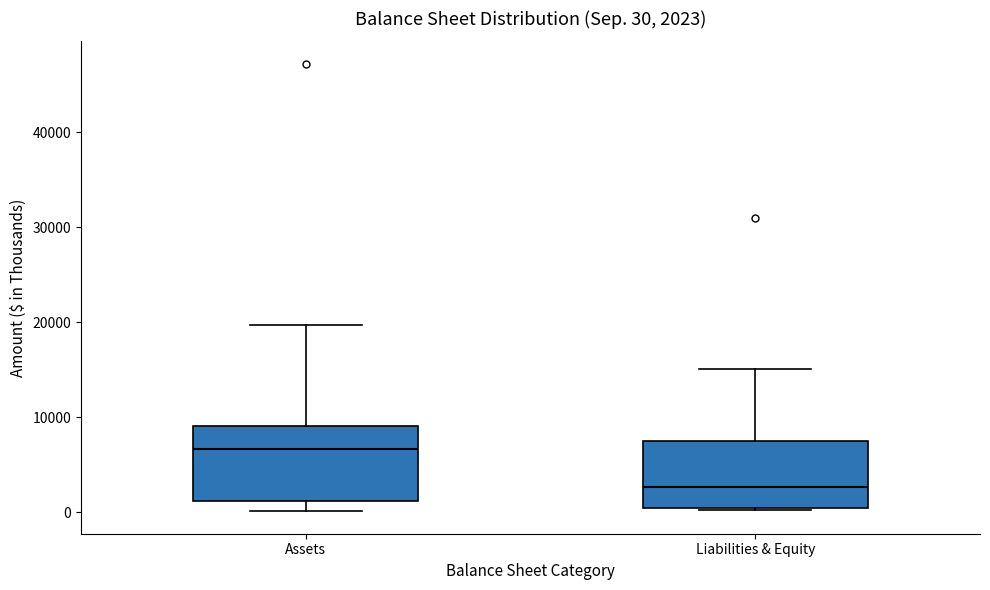

Which box has the highest median line?

Assets